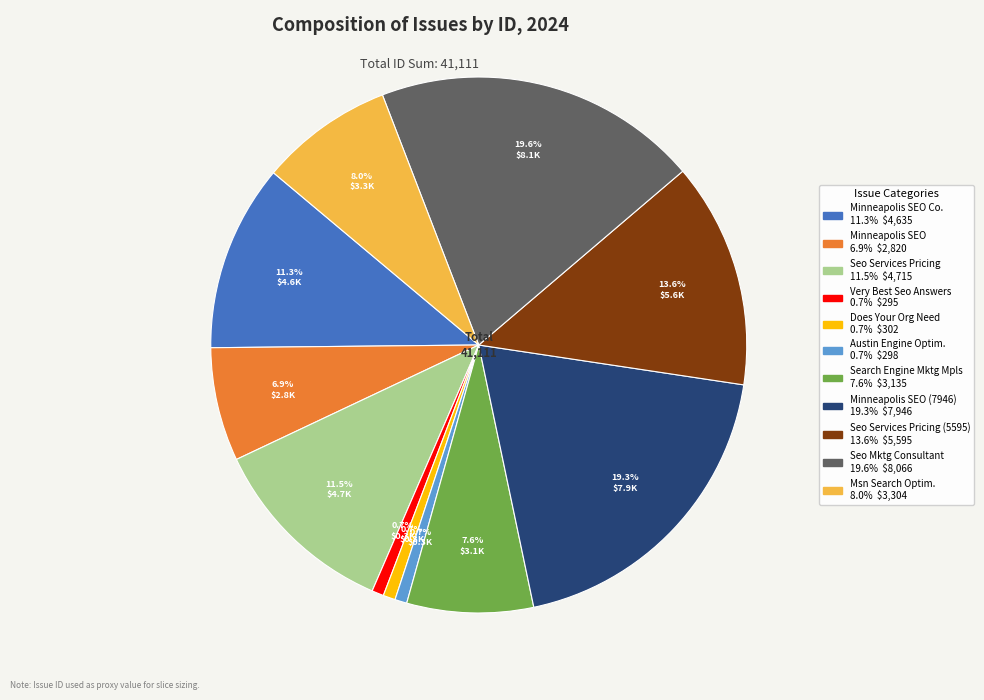

Is there a majority slice in this chart?

No